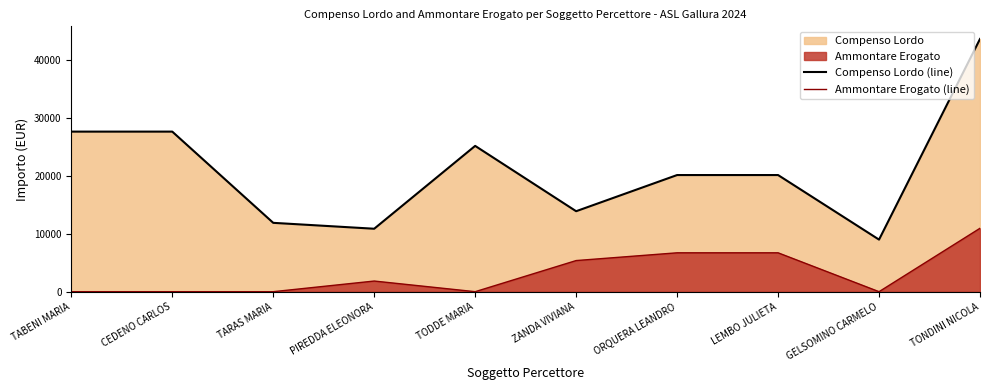

Is the value of Ammontare Erogato (line) at TABENI MARIA greater than the value of Compenso Lordo (line) at TONDINI NICOLA?

No